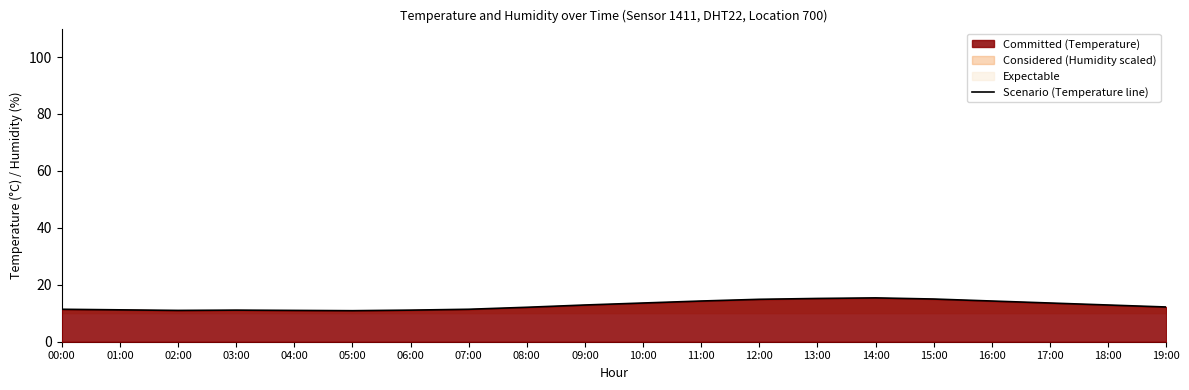

Reading left to right, list all the values displayed in this chart.

00:00=11.4	01:00=11.2	02:00=11.0	03:00=11.1	04:00=11.0	05:00=10.9	06:00=11.1	07:00=11.4	08:00=12.1	09:00=12.9	10:00=13.6	11:00=14.3	12:00=14.9	13:00=15.2	14:00=15.4	15:00=15.0	16:00=14.3	17:00=13.6	18:00=12.9	19:00=12.2